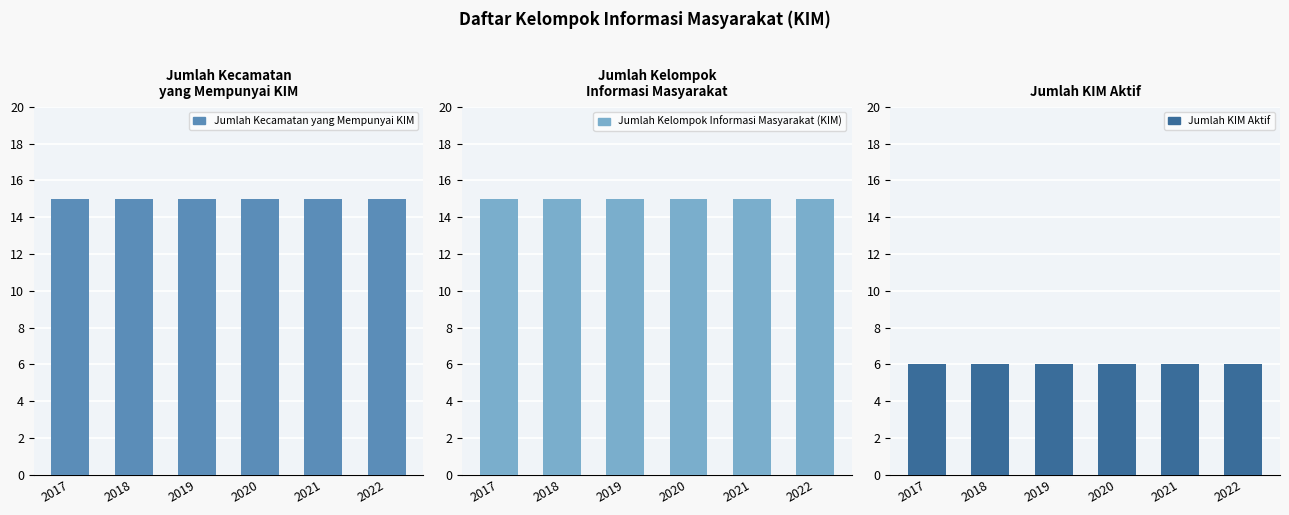

What is the maximum value for Jumlah KIM Aktif?

6